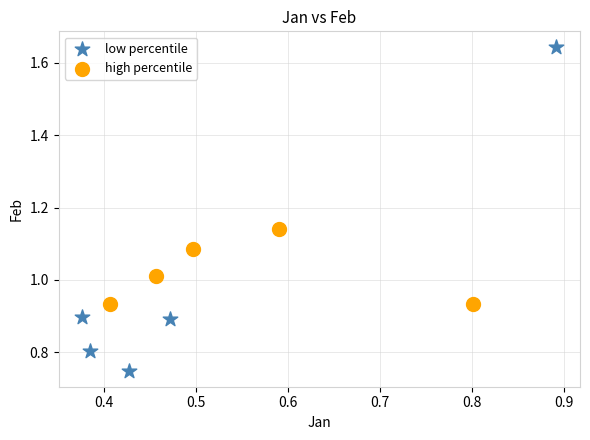

Which series contains the lowest Y value?

low percentile